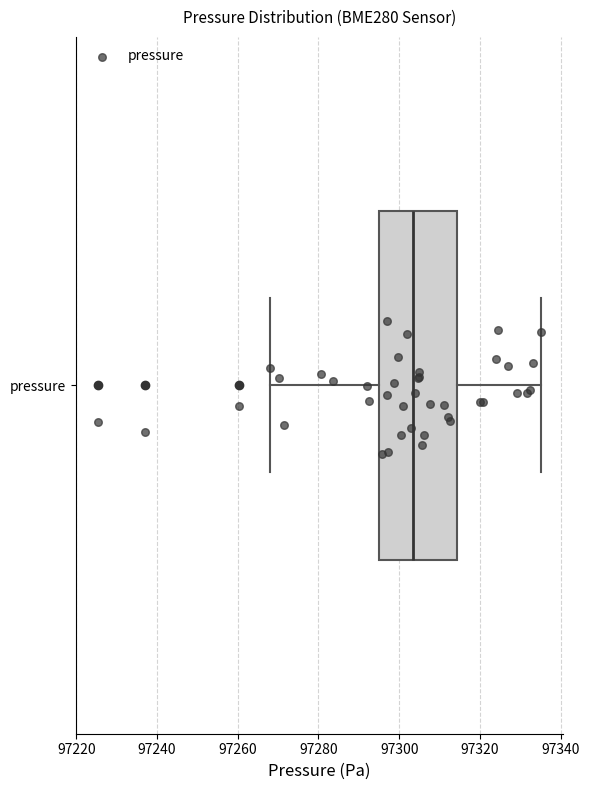

Where is the right edge of the box for pressure on the x-axis? The values are not printed on the chart, so give them approximately, as read against the axis.

97314